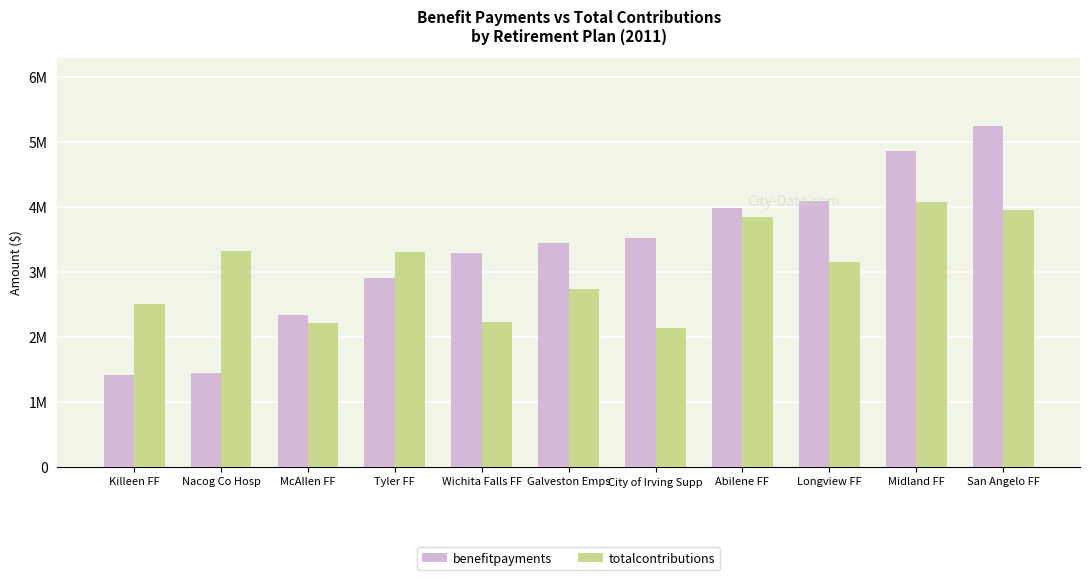

What are all the series names shown in the legend?

benefitpayments, totalcontributions